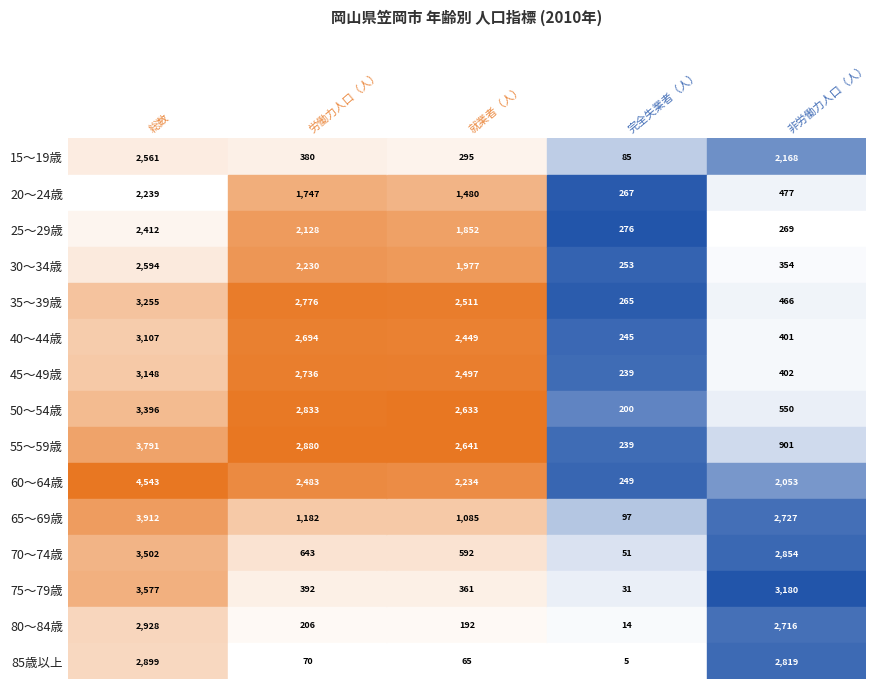

Reading right to left, list all the values displayed in this chart.

総数: 85歳以上=2899	80～84歳=2928	75～79歳=3577	70～74歳=3502	65～69歳=3912	60～64歳=4543	55～59歳=3791	50～54歳=3396	45～49歳=3148	40～44歳=3107	35～39歳=3255	30～34歳=2594	25～29歳=2412	20～24歳=2239	15～19歳=2561
労働力人口（人）: 85歳以上=70	80～84歳=206	75～79歳=392	70～74歳=643	65～69歳=1182	60～64歳=2483	55～59歳=2880	50～54歳=2833	45～49歳=2736	40～44歳=2694	35～39歳=2776	30～34歳=2230	25～29歳=2128	20～24歳=1747	15～19歳=380
就業者（人）: 85歳以上=65	80～84歳=192	75～79歳=361	70～74歳=592	65～69歳=1085	60～64歳=2234	55～59歳=2641	50～54歳=2633	45～49歳=2497	40～44歳=2449	35～39歳=2511	30～34歳=1977	25～29歳=1852	20～24歳=1480	15～19歳=295
完全失業者（人）: 85歳以上=5	80～84歳=14	75～79歳=31	70～74歳=51	65～69歳=97	60～64歳=249	55～59歳=239	50～54歳=200	45～49歳=239	40～44歳=245	35～39歳=265	30～34歳=253	25～29歳=276	20～24歳=267	15～19歳=85
非労働力人口（人）: 85歳以上=2819	80～84歳=2716	75～79歳=3180	70～74歳=2854	65～69歳=2727	60～64歳=2053	55～59歳=901	50～54歳=550	45～49歳=402	40～44歳=401	35～39歳=466	30～34歳=354	25～29歳=269	20～24歳=477	15～19歳=2168